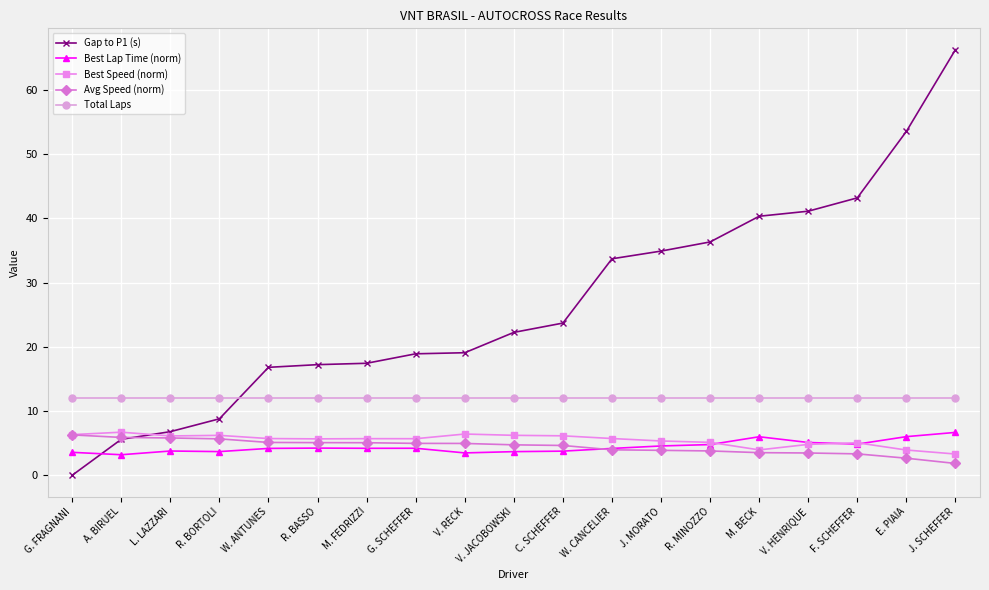

Is this an area chart (filled region under the line)?

No